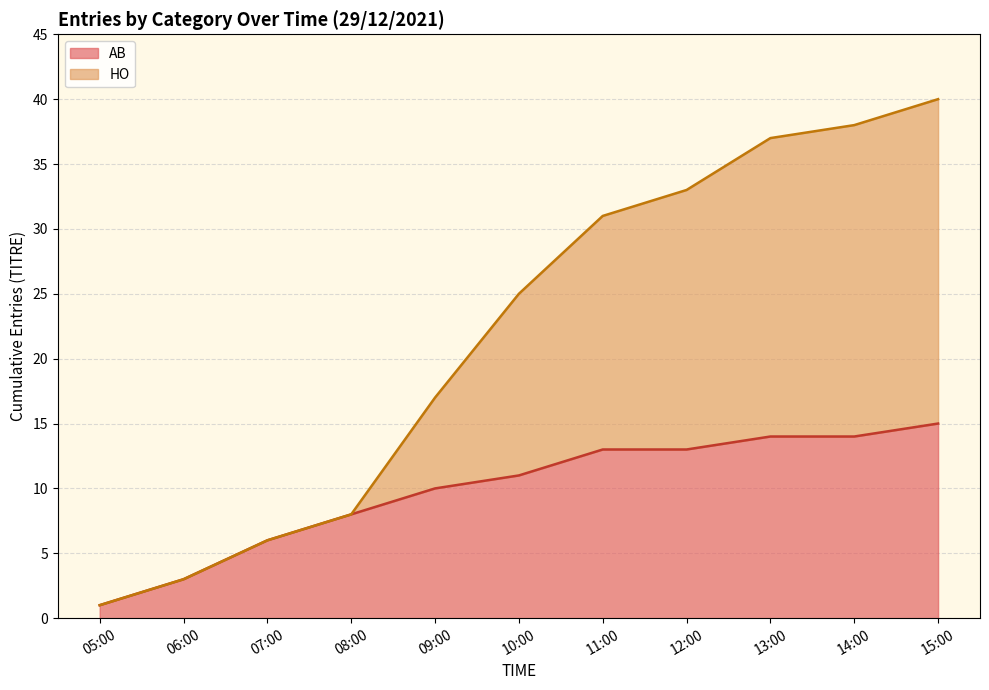

Which label corresponds to the smallest value in the chart?

05:00